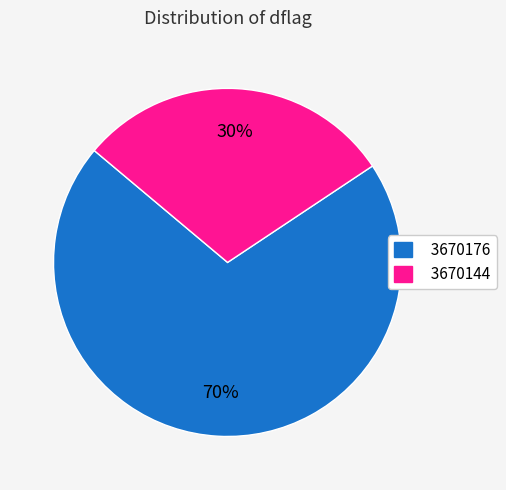

True or false: 3670144 accounts for 30% of the total.

True